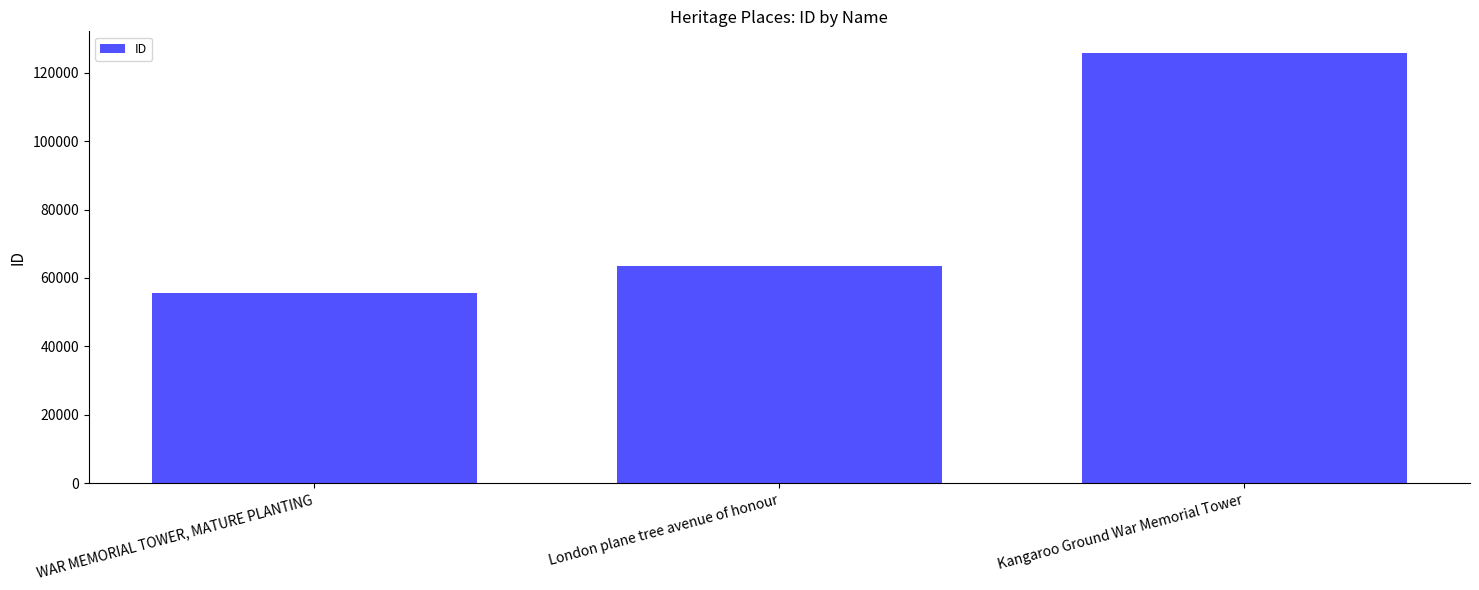

What is the change in value from London plane tree avenue of honour to Kangaroo Ground War Memorial Tower?

+62288